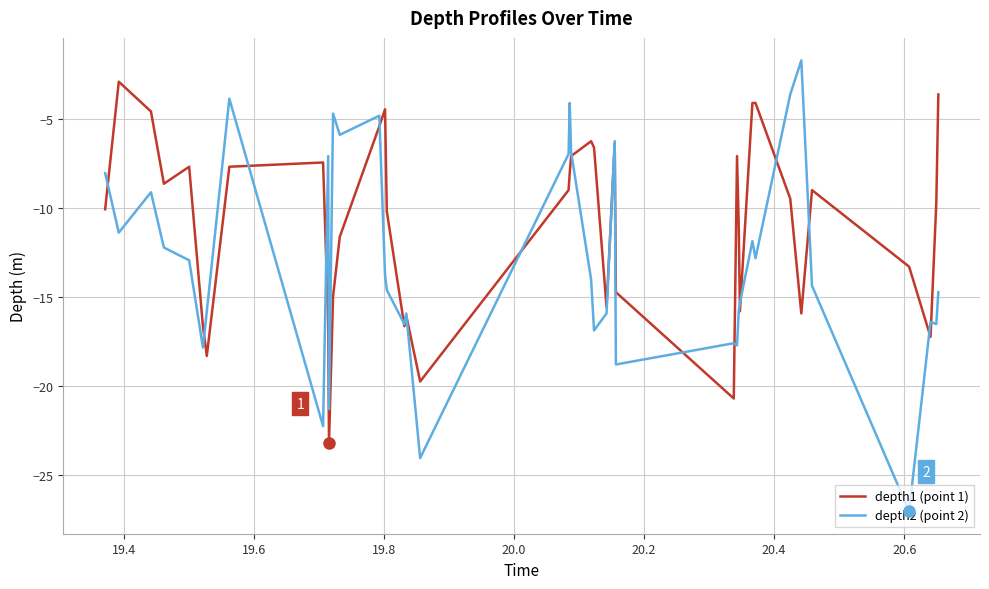

What is the average value of the depth1 (point 1) series?

-10.9